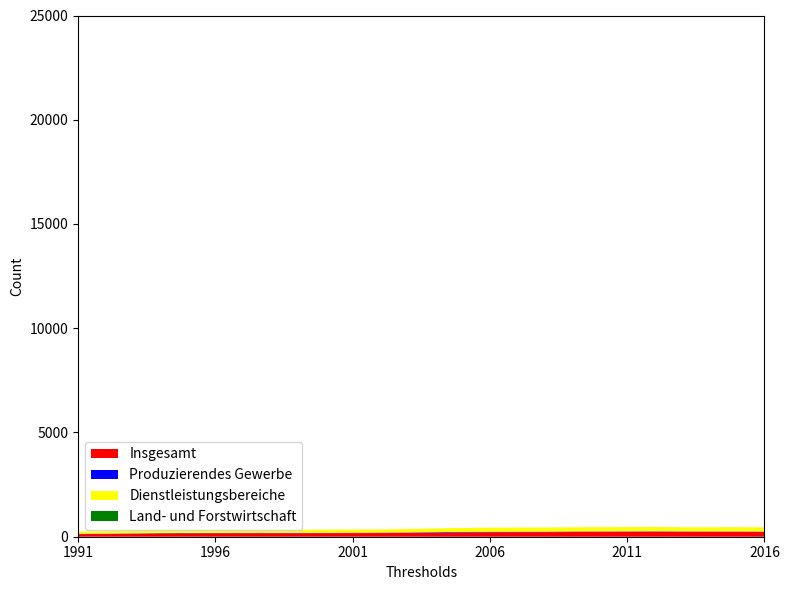

Reading right to left, transcribe all the data shown in this chart.

Insgesamt: 2016=226.1	2015=228.7	2014=227.0	2013=227.6	2012=232.7	2011=231.2	2010=229.2	2009=226.0	2008=219.7	2007=218.6	2006=216.3	2005=209.5	2004=196.4	2003=183.2	2002=174.0	2001=171.5	2000=169.6	1999=165.1	1998=166.9	1997=167.1	1996=164.0	1995=158.0	1994=151.1	1993=140.1	1992=132.2	1991=124.9
Produzierendes Gewerbe: 2016=21.9	2015=23.0	2014=25.1	2013=26.2	2012=26.2	2011=24.8	2010=24.5	2009=25.2	2008=24.8	2007=24.3	2006=24.7	2005=24.7	2004=23.9	2003=23.1	2002=23.9	2001=23.4	2000=23.5	1999=24.2	1998=25.3	1997=24.4	1996=22.2	1995=21.8	1994=22.4	1993=21.0	1992=19.2	1991=17.8
Dienstleistungsbereiche: 2016=204.1	2015=205.7	2014=201.9	2013=201.3	2012=206.4	2011=206.2	2010=204.6	2009=200.7	2008=194.6	2007=193.9	2006=191.2	2005=184.3	2004=171.9	2003=159.6	2002=149.7	2001=147.8	2000=145.8	1999=140.7	1998=141.5	1997=142.5	1996=141.6	1995=136.1	1994=128.5	1993=118.9	1992=112.8	1991=106.8
Land- und Forstwirtschaft: 2016=0.1	2015=0.1	2014=0.1	2013=0.1	2012=0.1	2011=0.2	2010=0.1	2009=0.1	2008=0.4	2007=0.4	2006=0.4	2005=0.4	2004=0.5	2003=0.5	2002=0.5	2001=0.4	2000=0.3	1999=0.2	1998=0.1	1997=0.2	1996=0.2	1995=0.2	1994=0.2	1993=0.2	1992=0.2	1991=0.2